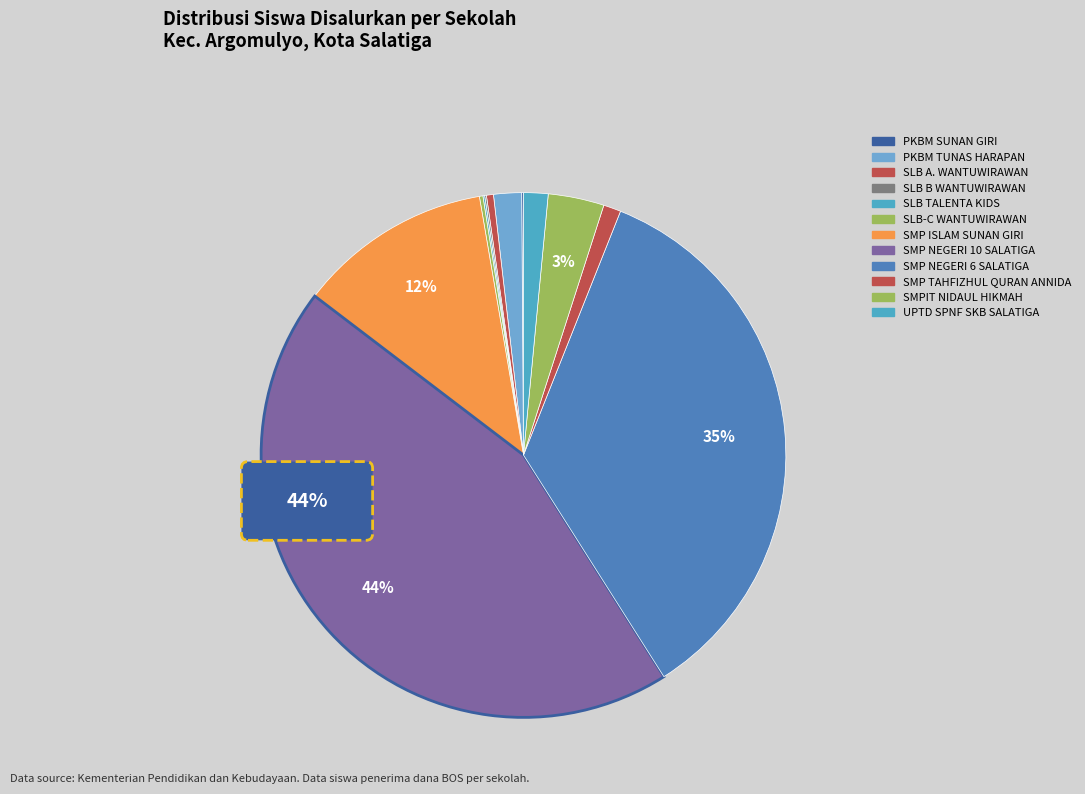

What is the change in value from SMP NEGERI 10 SALATIGA to SMPIT NIDAUL HIKMAH?

-380